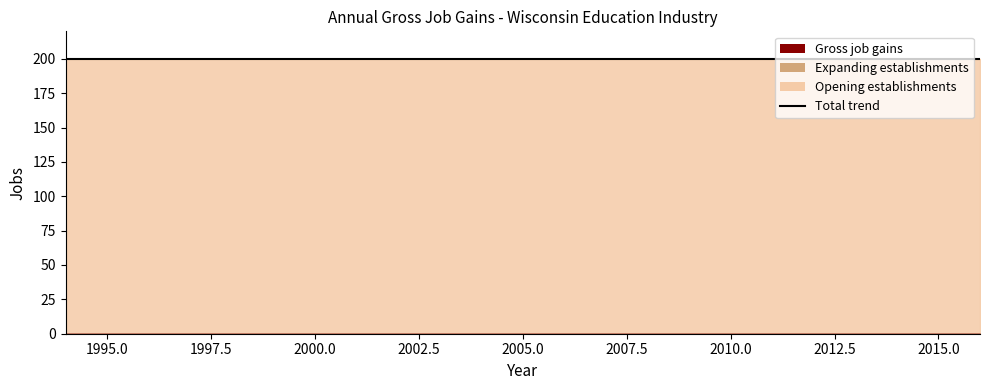

Between 2007 and 2015, which series saw the biggest shift?

Gross job gains